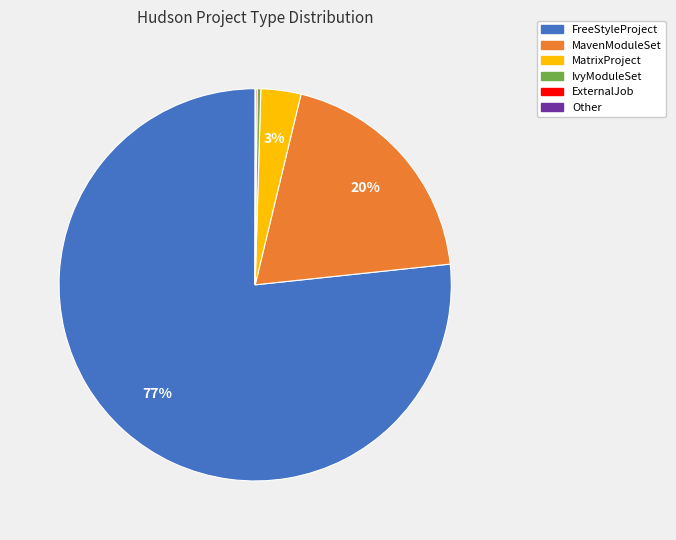

To the nearest percent, what is the average slice percentage?

17%